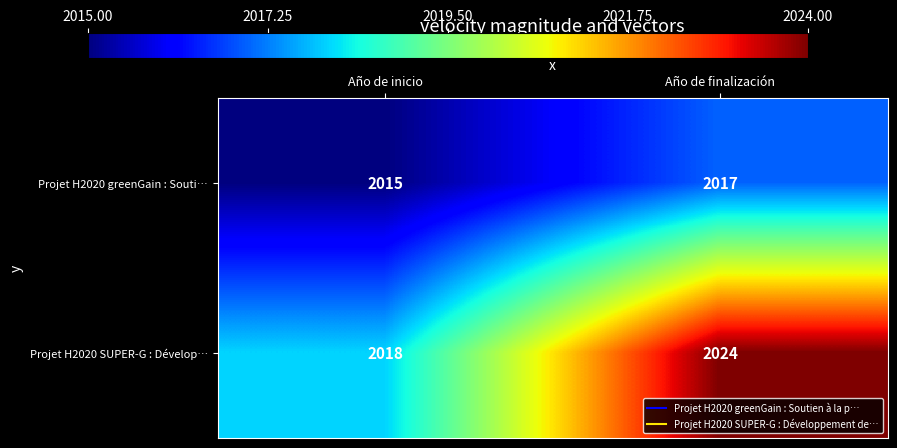

What is the total value across all series at Año de finalización?

4041